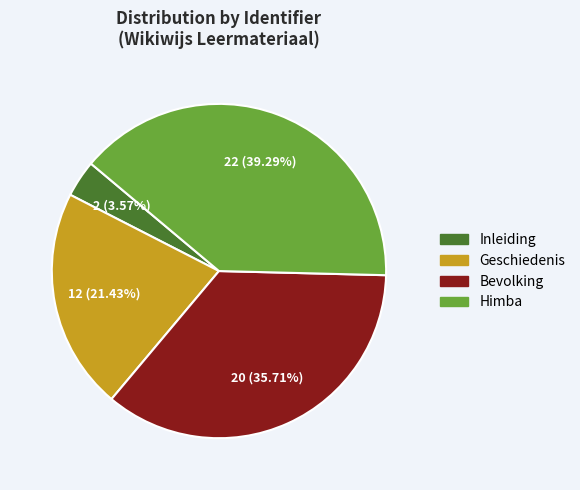

Rank the categories by value from highest to lowest.

Himba, Bevolking, Geschiedenis, Inleiding